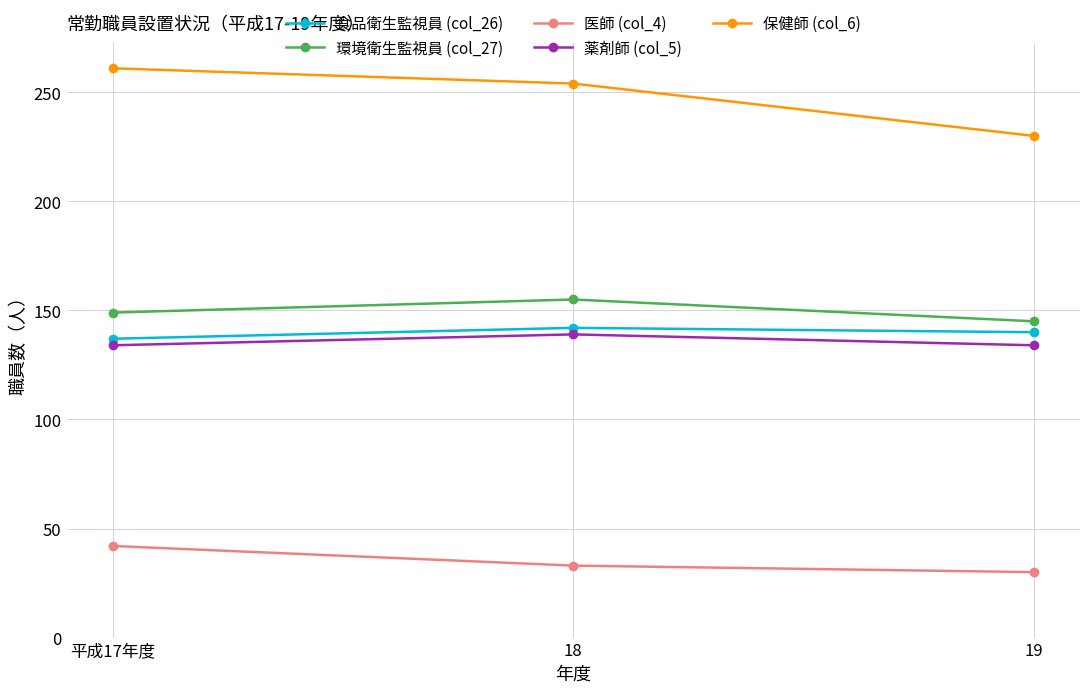

Reading right to left, extract all data points from this chart.

食品衛生監視員 (col_26): 140	142	137
環境衛生監視員 (col_27): 145	155	149
医師 (col_4): 30	33	42
薬剤師 (col_5): 134	139	134
保健師 (col_6): 230	254	261